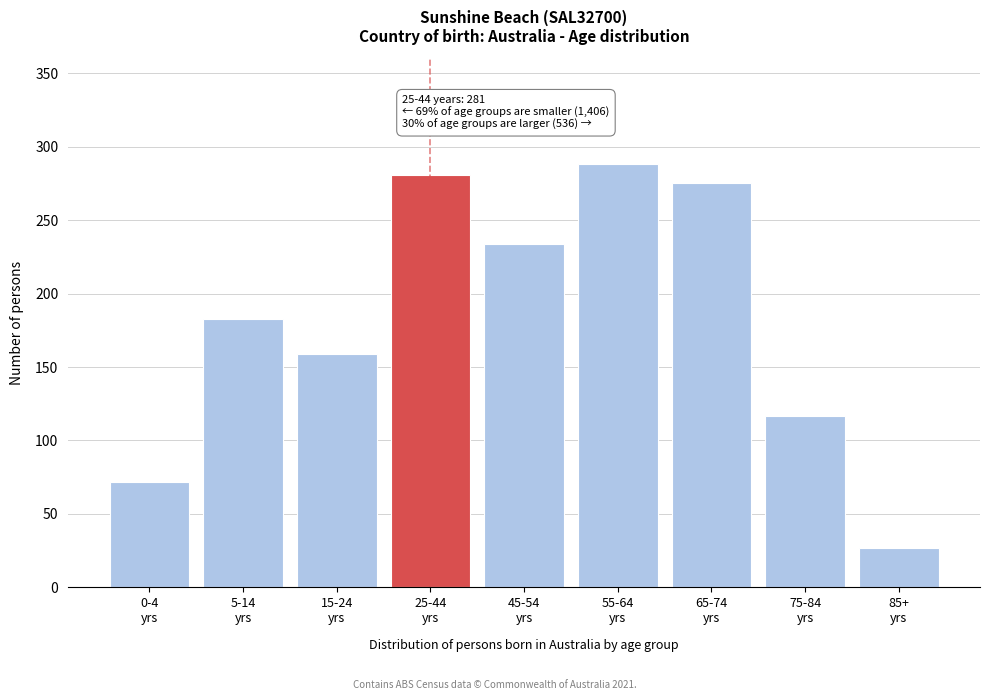

Reading left to right, transcribe all the data shown in this chart.

72	183	159	281	234	288	275	117	27